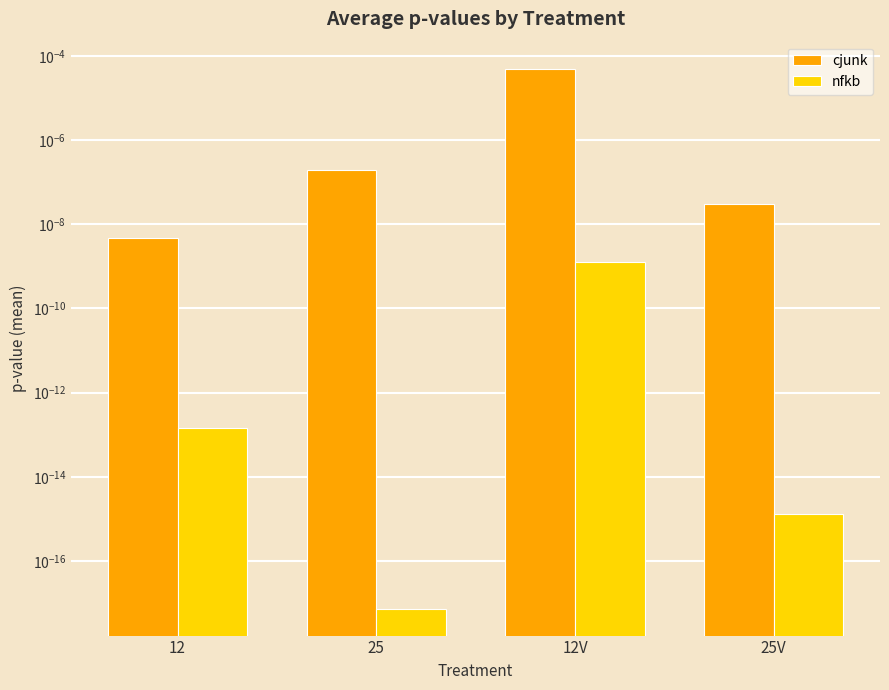

What position from the left is 25V?

4